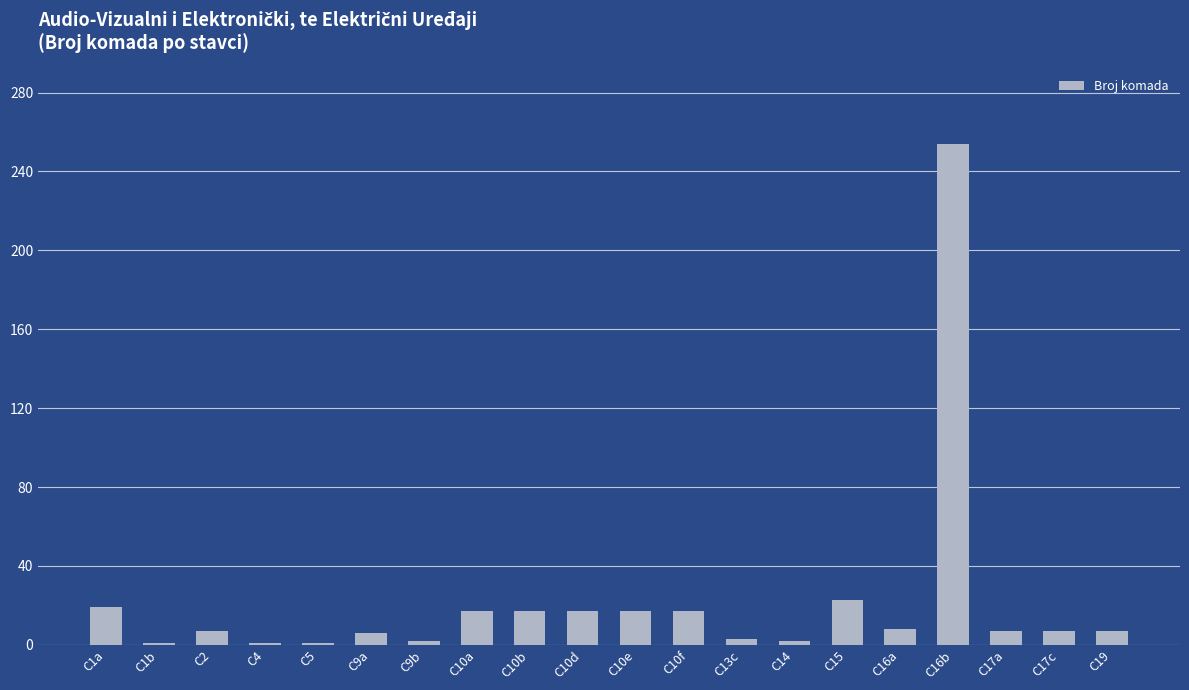

The value at C4 is 1. True or false?

True